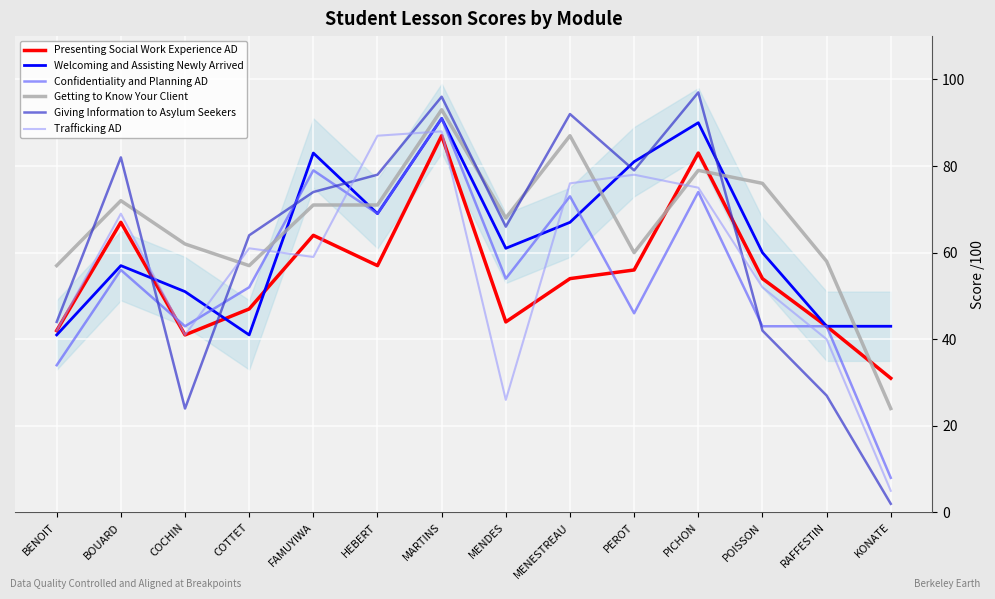

How many lines are shown in the chart?

6